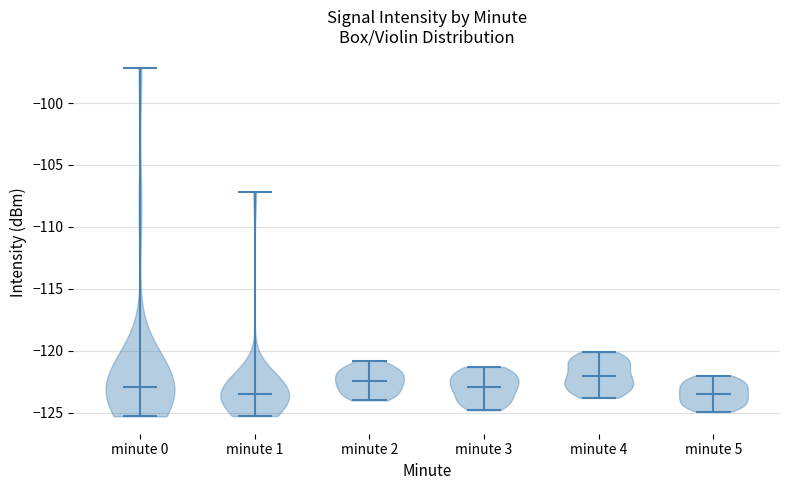

Reading left to right, read every violin against the y-axis: where its median line is, and the lowest and highest points it reaches. The values are not printed on the chart, so give them approximately, as read against the axis.

minute 0: median line -123.0, lowest point -125.5, highest point -97.0
minute 1: median line -123.5, lowest point -125.5, highest point -107.0
minute 2: median line -122.5, lowest point -124.0, highest point -121.0
minute 3: median line -123.0, lowest point -125.0, highest point -121.5
minute 4: median line -122.0, lowest point -124.0, highest point -120.0
minute 5: median line -123.5, lowest point -125.0, highest point -122.0